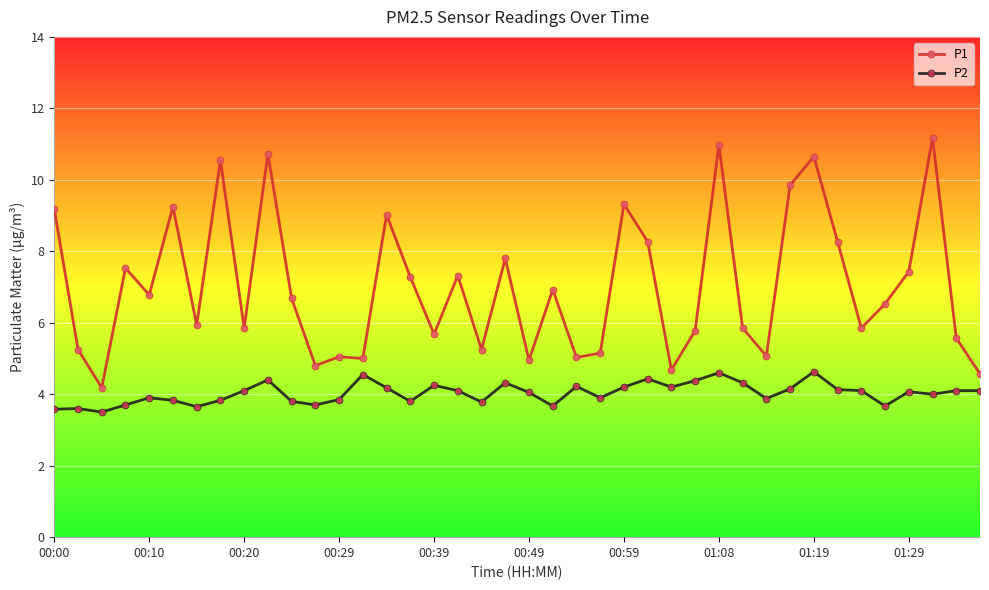

What is the maximum value shown in the chart?

11.2